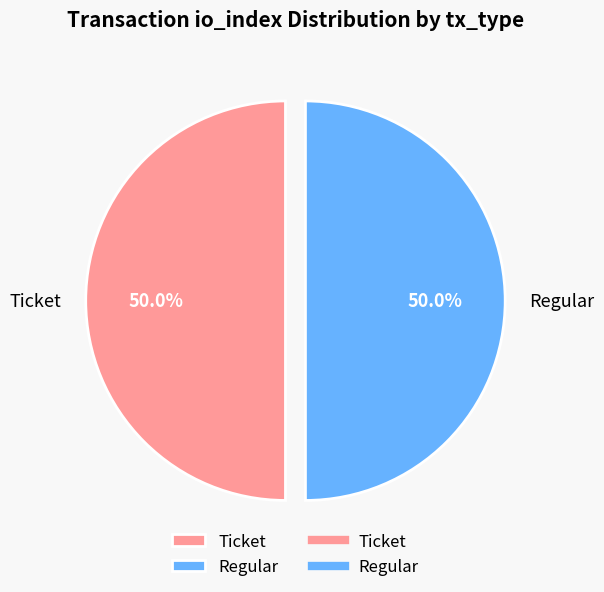

What portion of the pie excludes Ticket?

50.0%